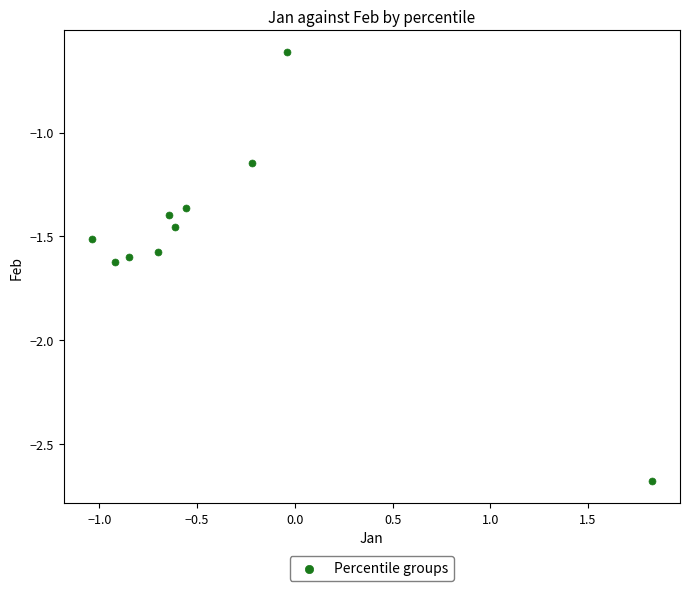

What is the range of Y values (max minus min)?

2.1